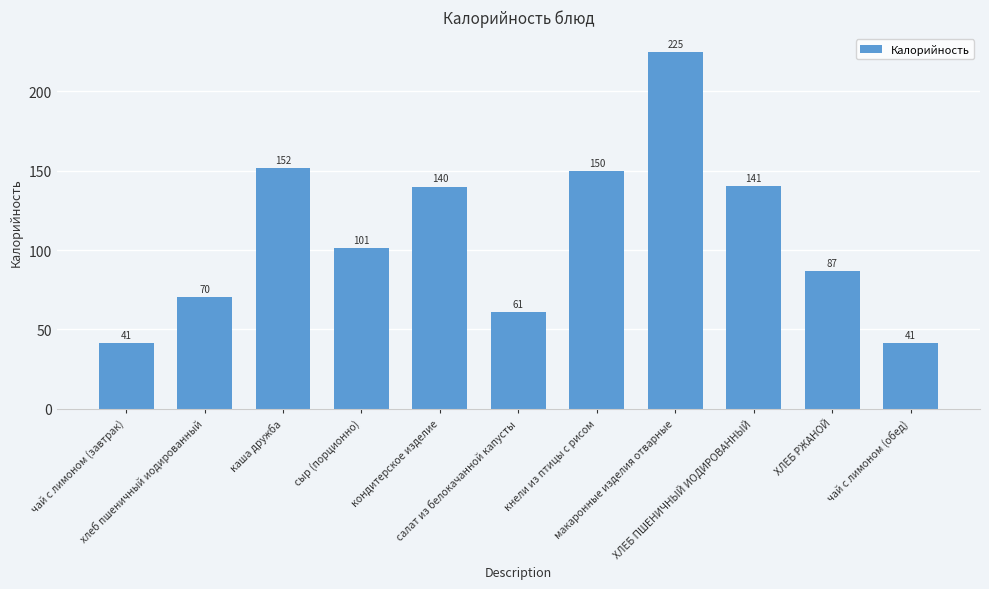

What is the minimum value shown in the chart?

41.1